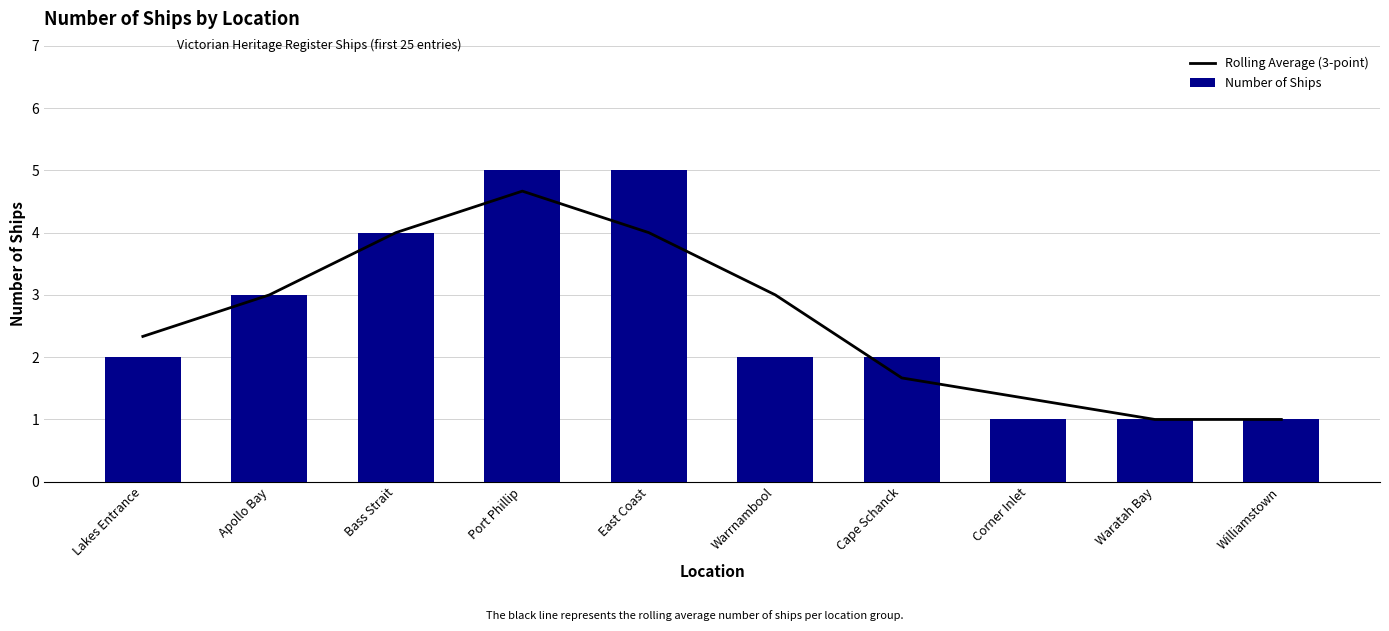

What is the average value of the Number of Ships series?

2.6